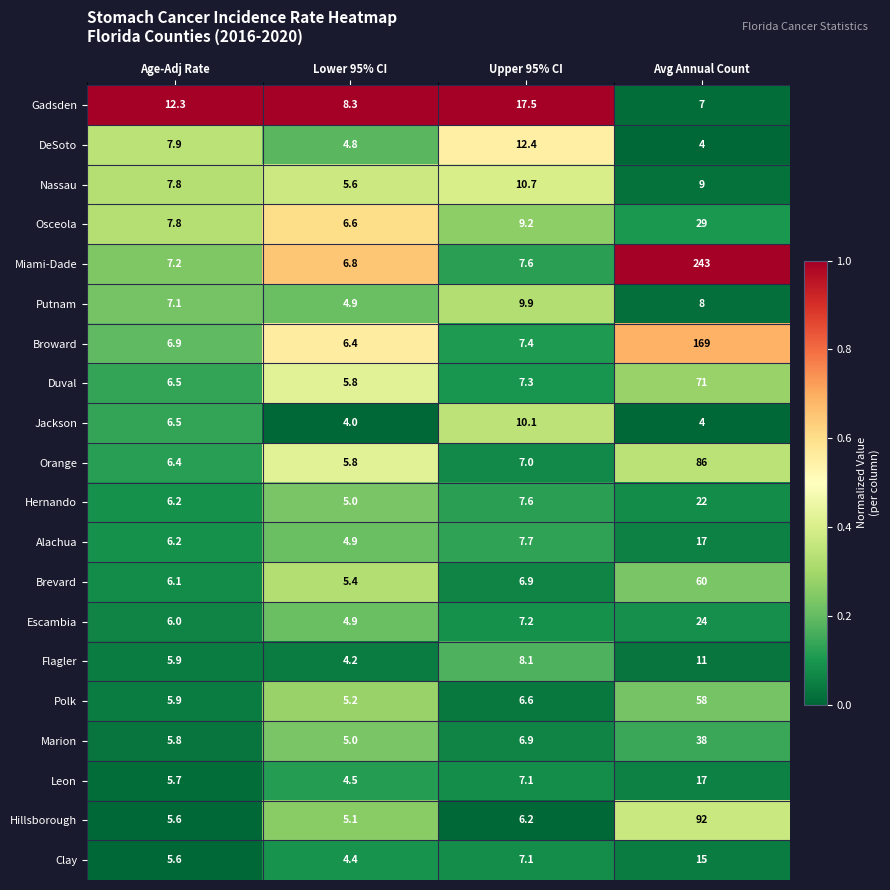

True or false: Alachua has a value of 6.2 at Age-Adj Rate.

True